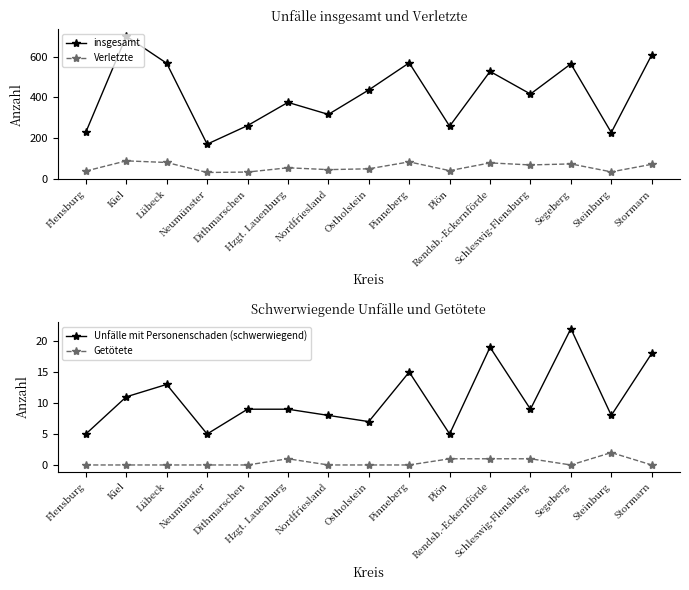

Between Flensburg and Neumünster, which is larger?

Flensburg